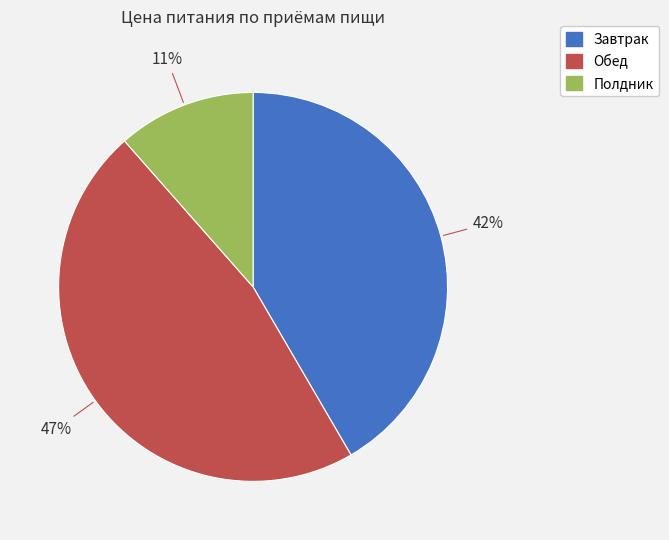

Combined, do Завтрак and Полдник account for over 50%?

Yes